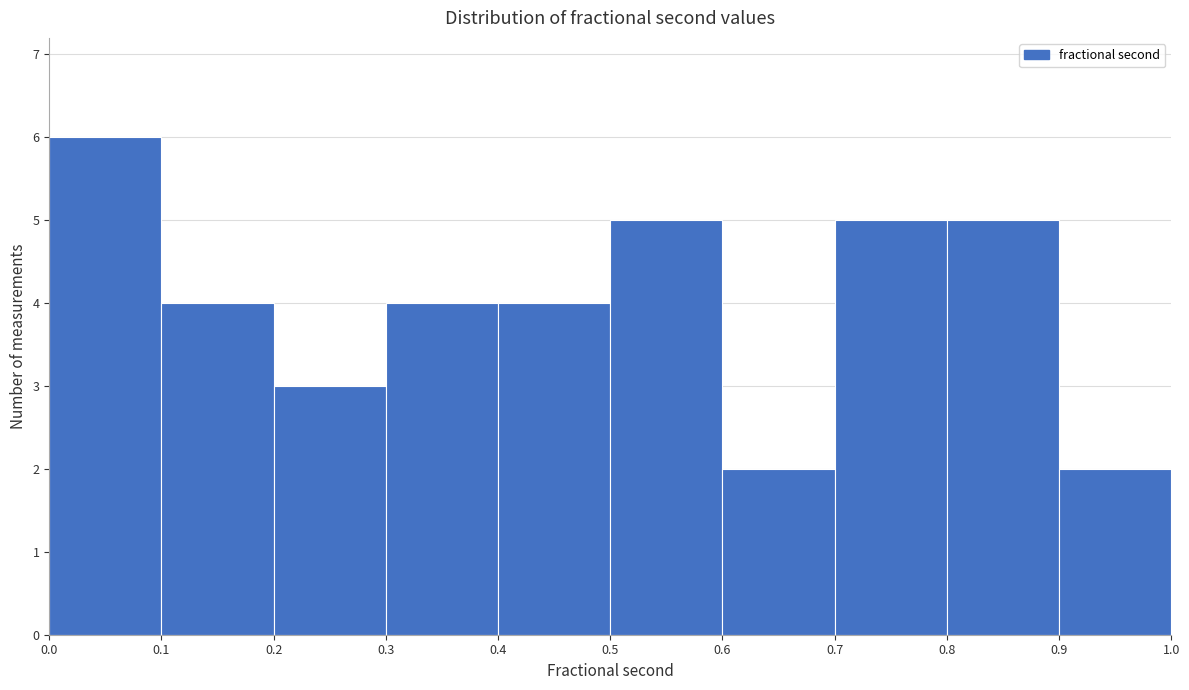

How tall is the bar that spans 0.7 to 0.8 on the x-axis? The values are not printed on the chart, so give them approximately, as read against the axis.

5